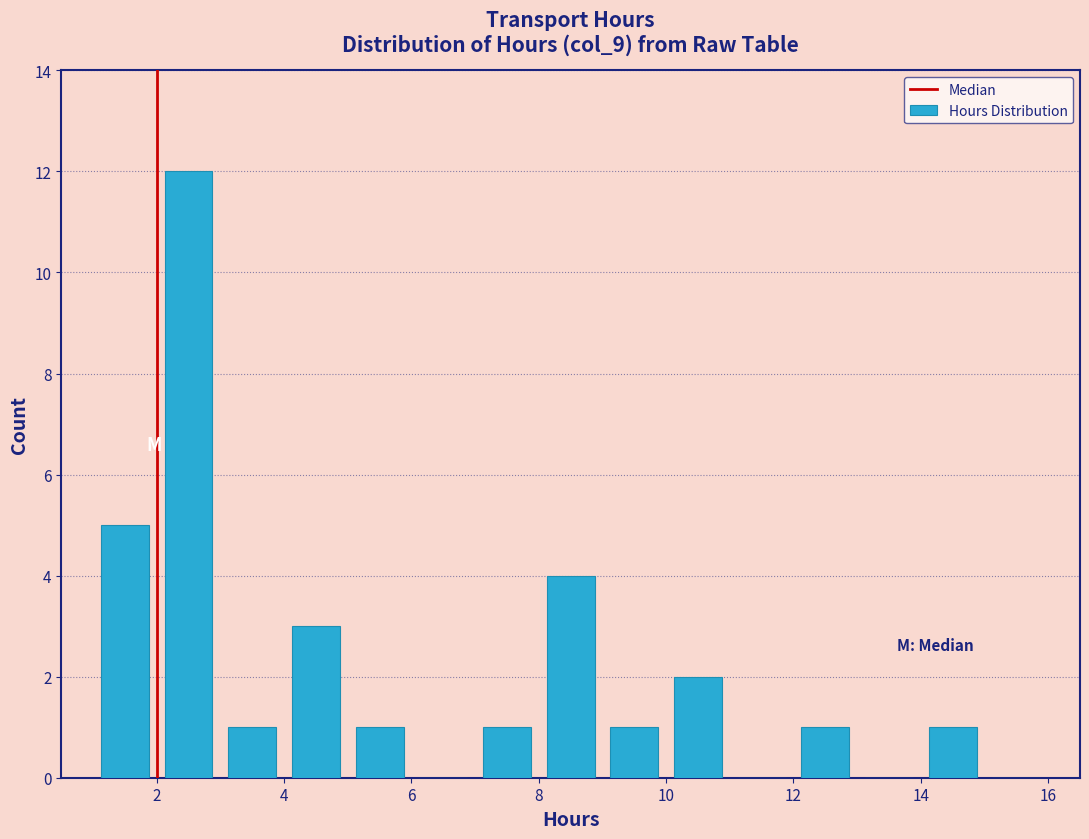

Reading left to right, list every bar in this chart as the range it spans on the x-axis followed by its height. The values are not printed on the chart, so give them approximately, as read against the axis.

1 to 2: 5
2 to 3: 12
3 to 4: 1
4 to 5: 3
5 to 6: 1
6 to 7: 0
7 to 8: 1
8 to 9: 4
9 to 10: 1
10 to 11: 2
11 to 12: 0
12 to 13: 1
13 to 14: 0
14 to 15: 1
15 to 16: 0